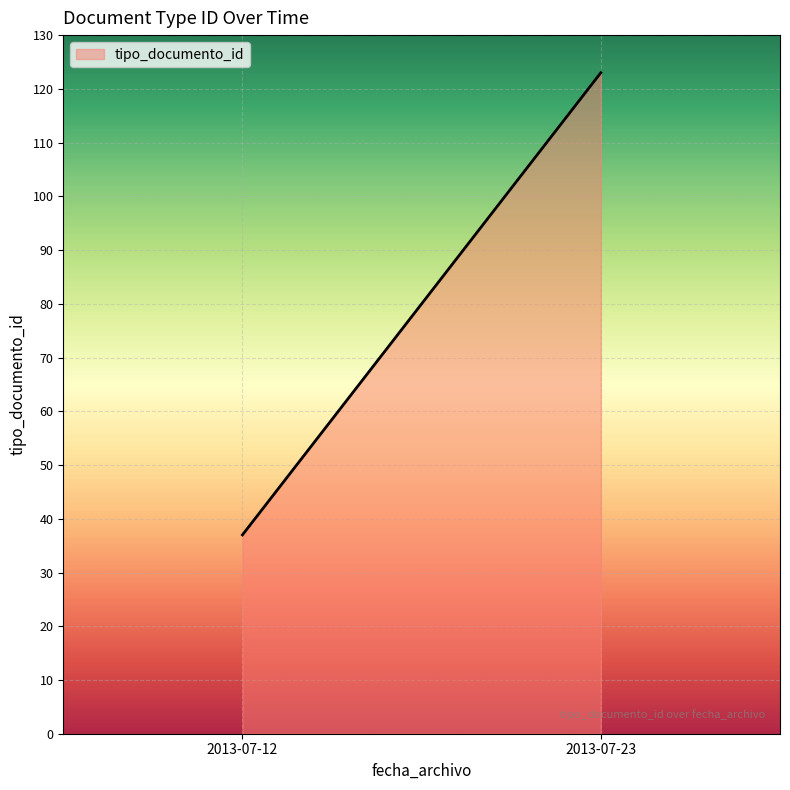

List the labels in order of value, smallest first.

2013-07-12, 2013-07-23